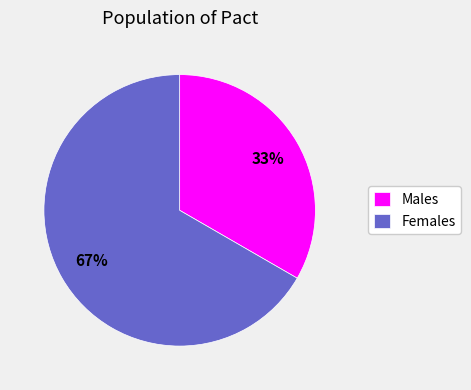

Rank the categories by value from lowest to highest.

Males, Females